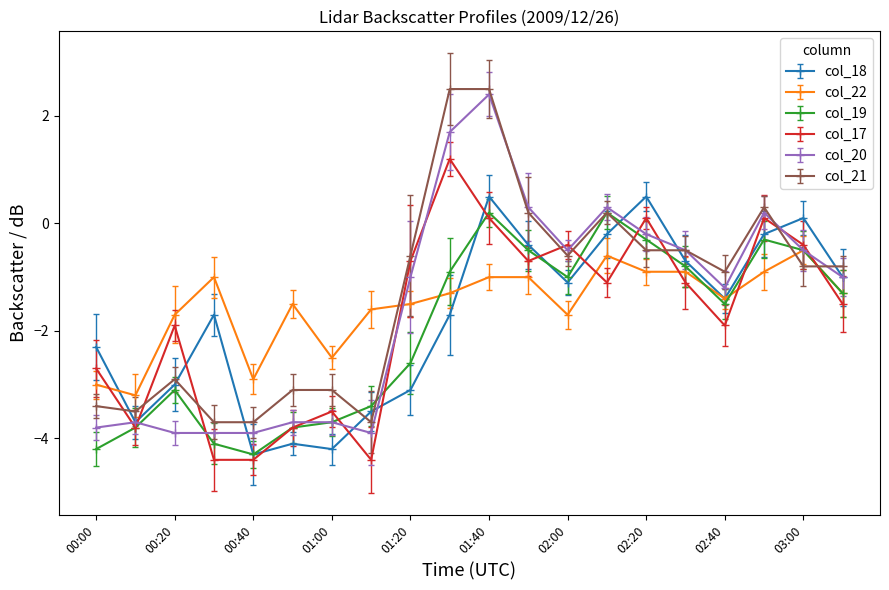

What is the lowest value of the col_17 series?

-4.4